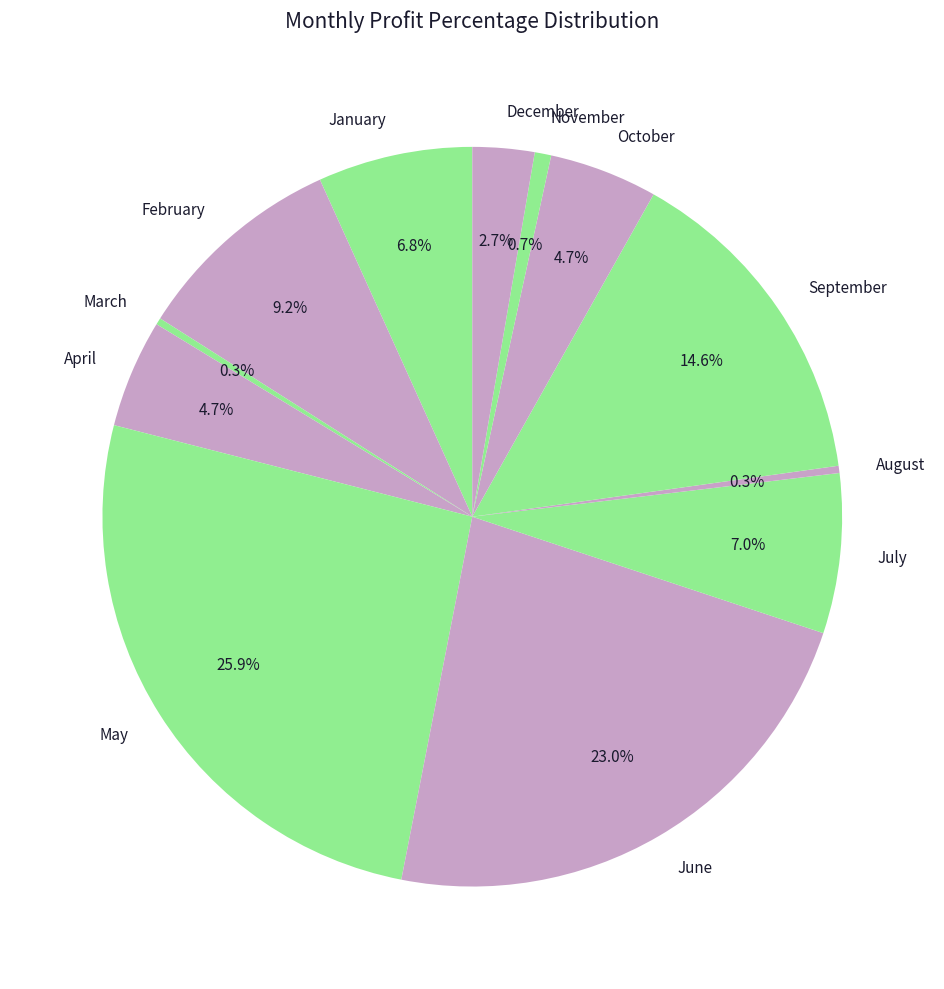

To the nearest percent, what portion does October represent?

5%